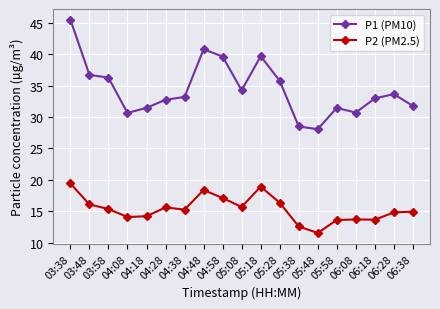

True or false: P1 (PM10) has more than 2 interior local peaks.

True